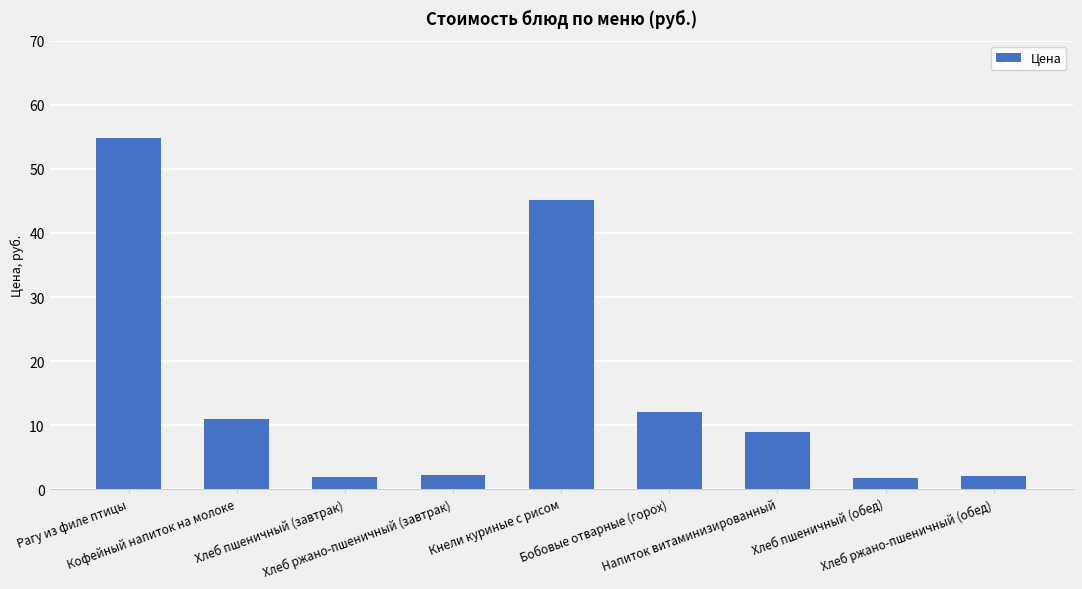

What is the greatest value displayed?

54.9